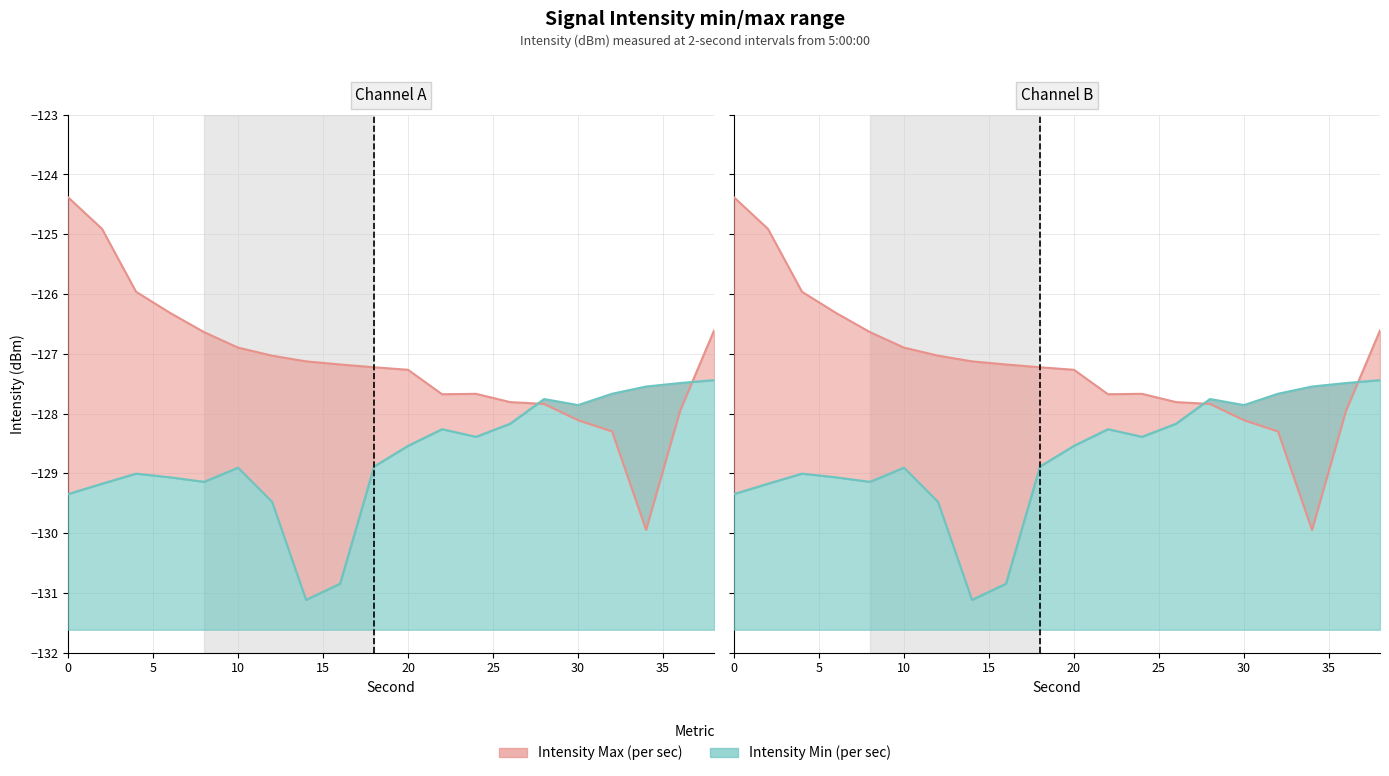

How many lines are shown in the chart?

2